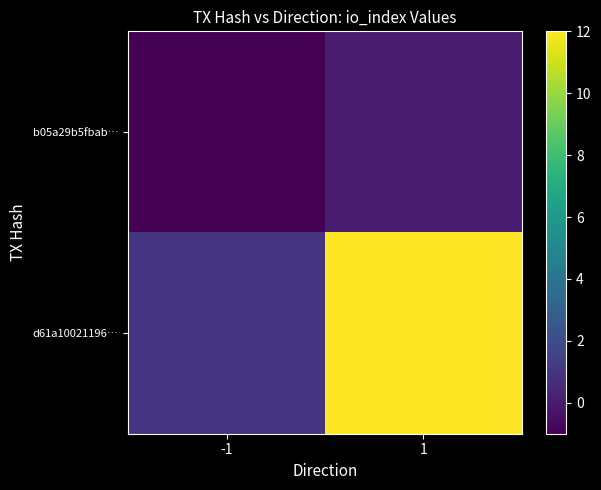

At which category is the sum across all series the highest?

1